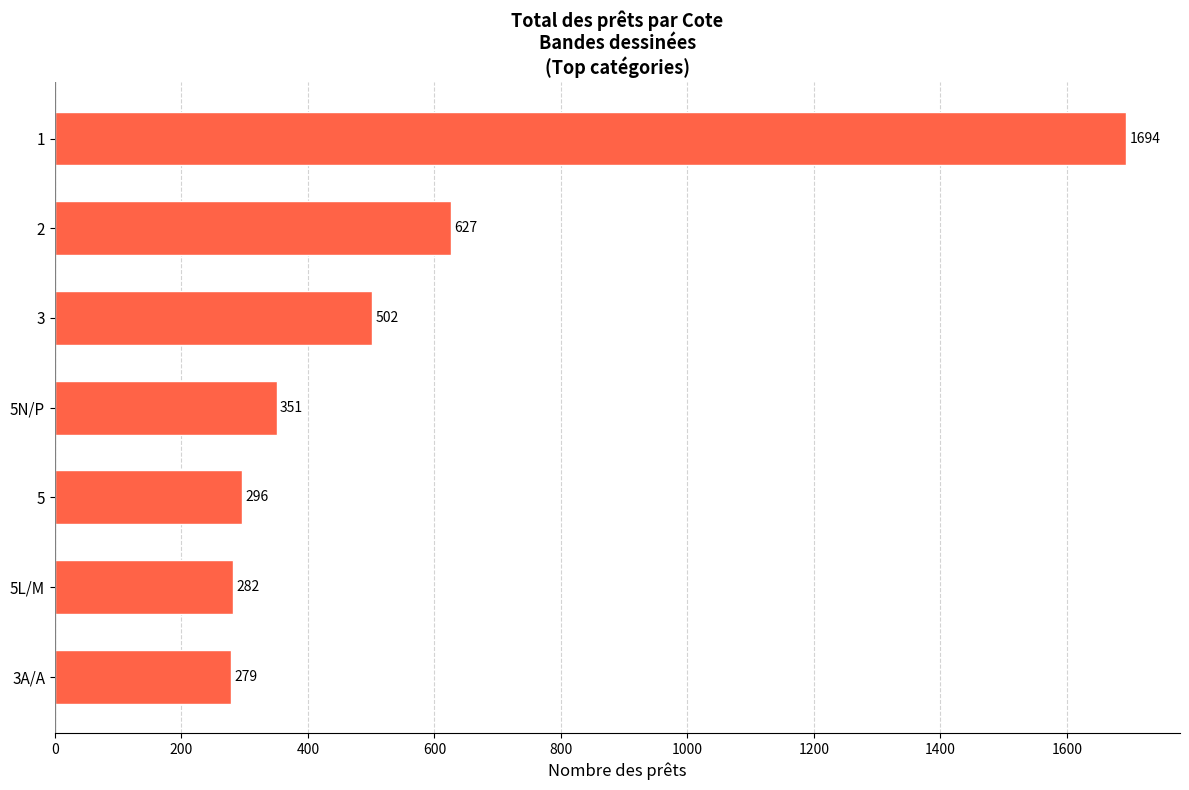

At which label is the value closest to 986?

2